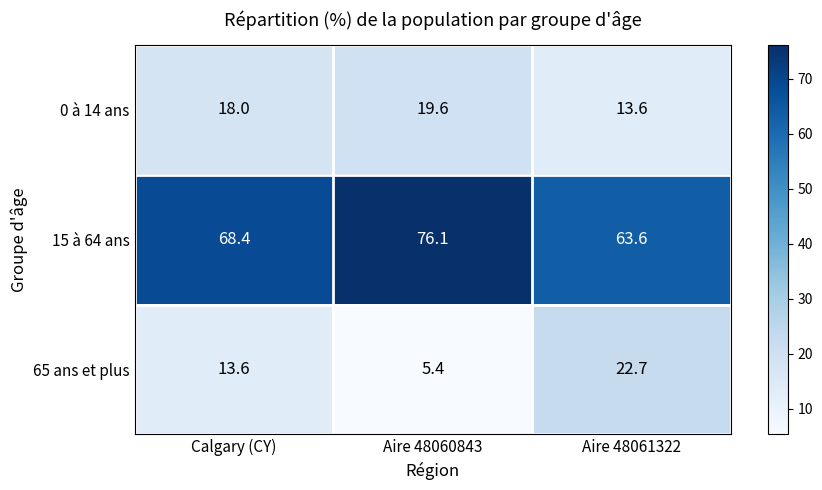

What is the difference between the highest and lowest values at Calgary (CY)?

54.8